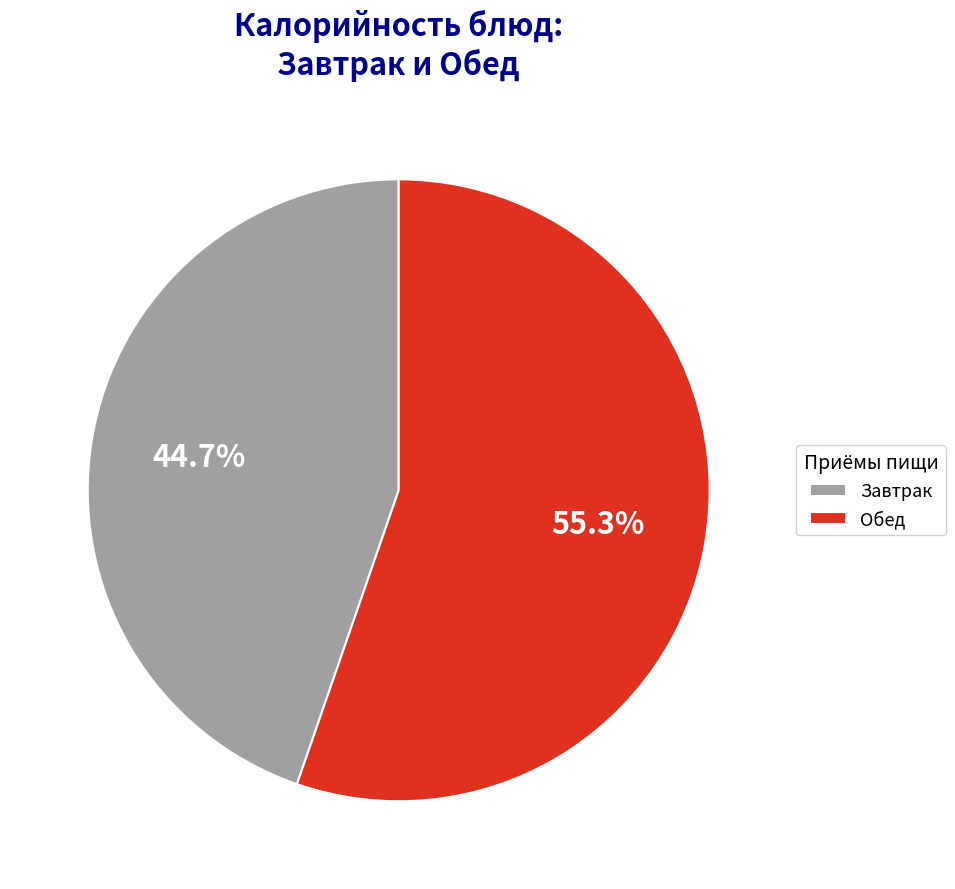

Does any single category account for the majority?

Yes